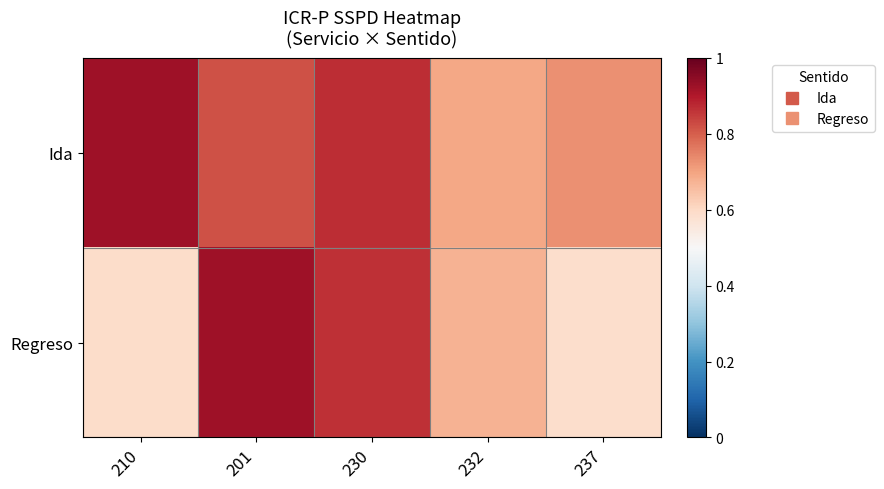

At which category is the sum across all series the highest?

201